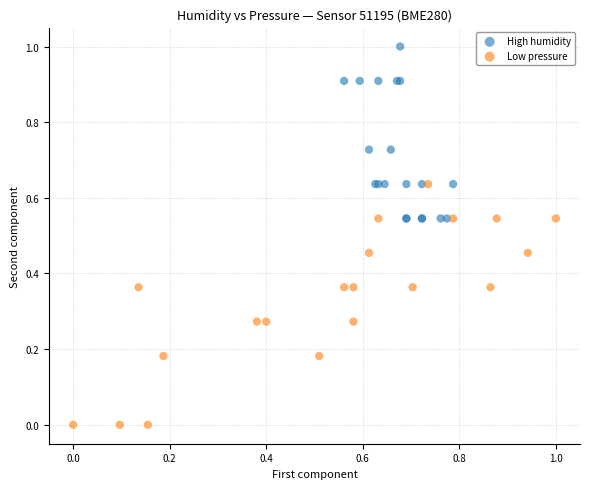

Which series has the widest spread of Y values?

Low pressure